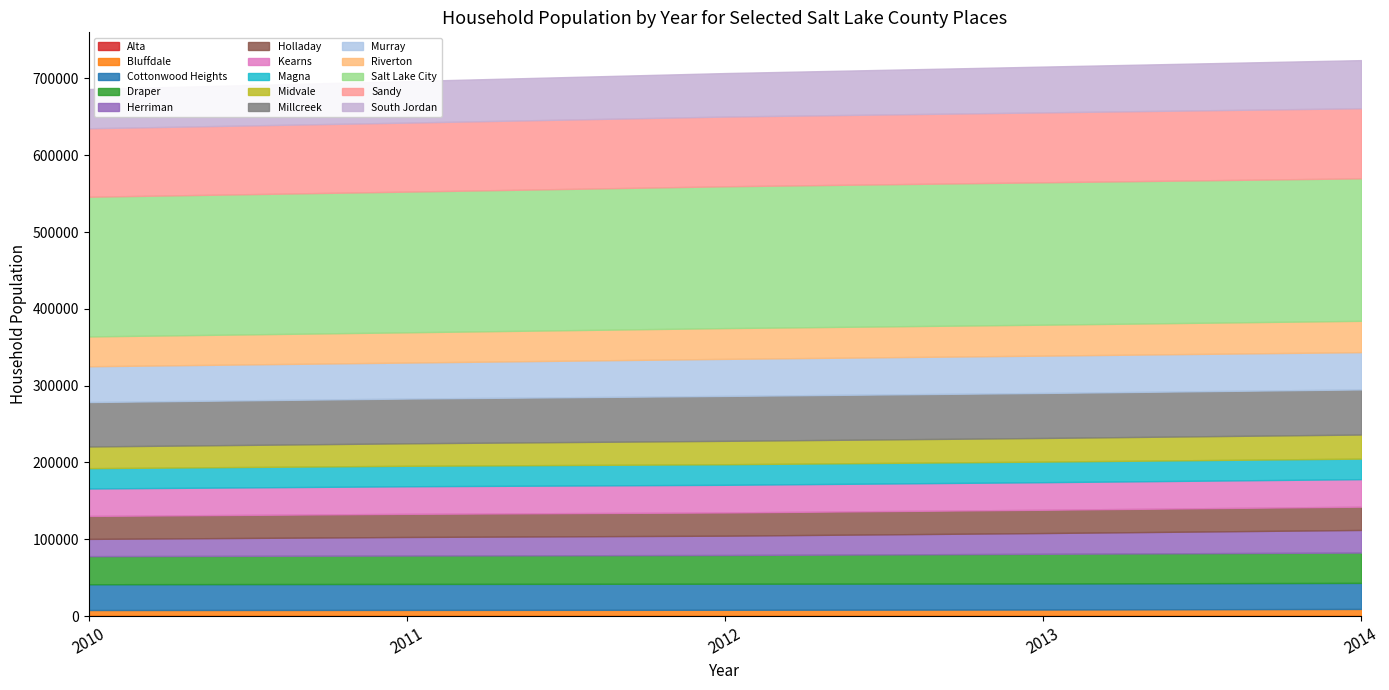

What position from the left is Alta?

1